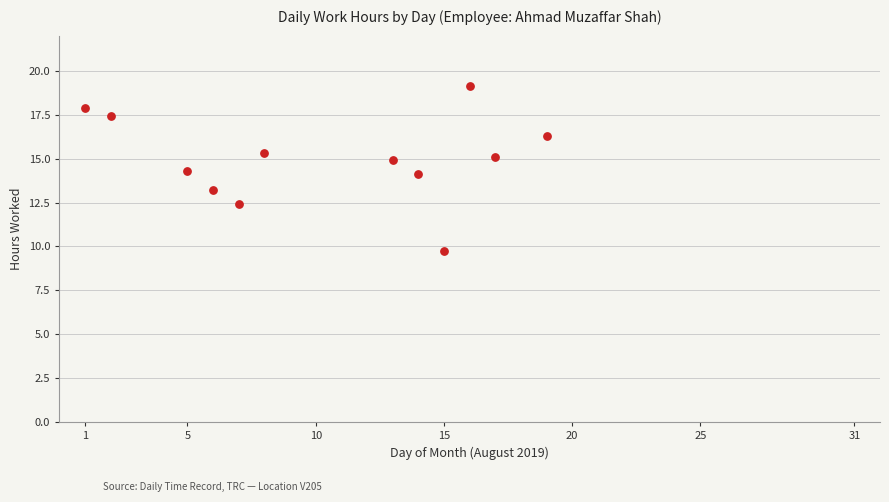

What is the average Y value?

15.0